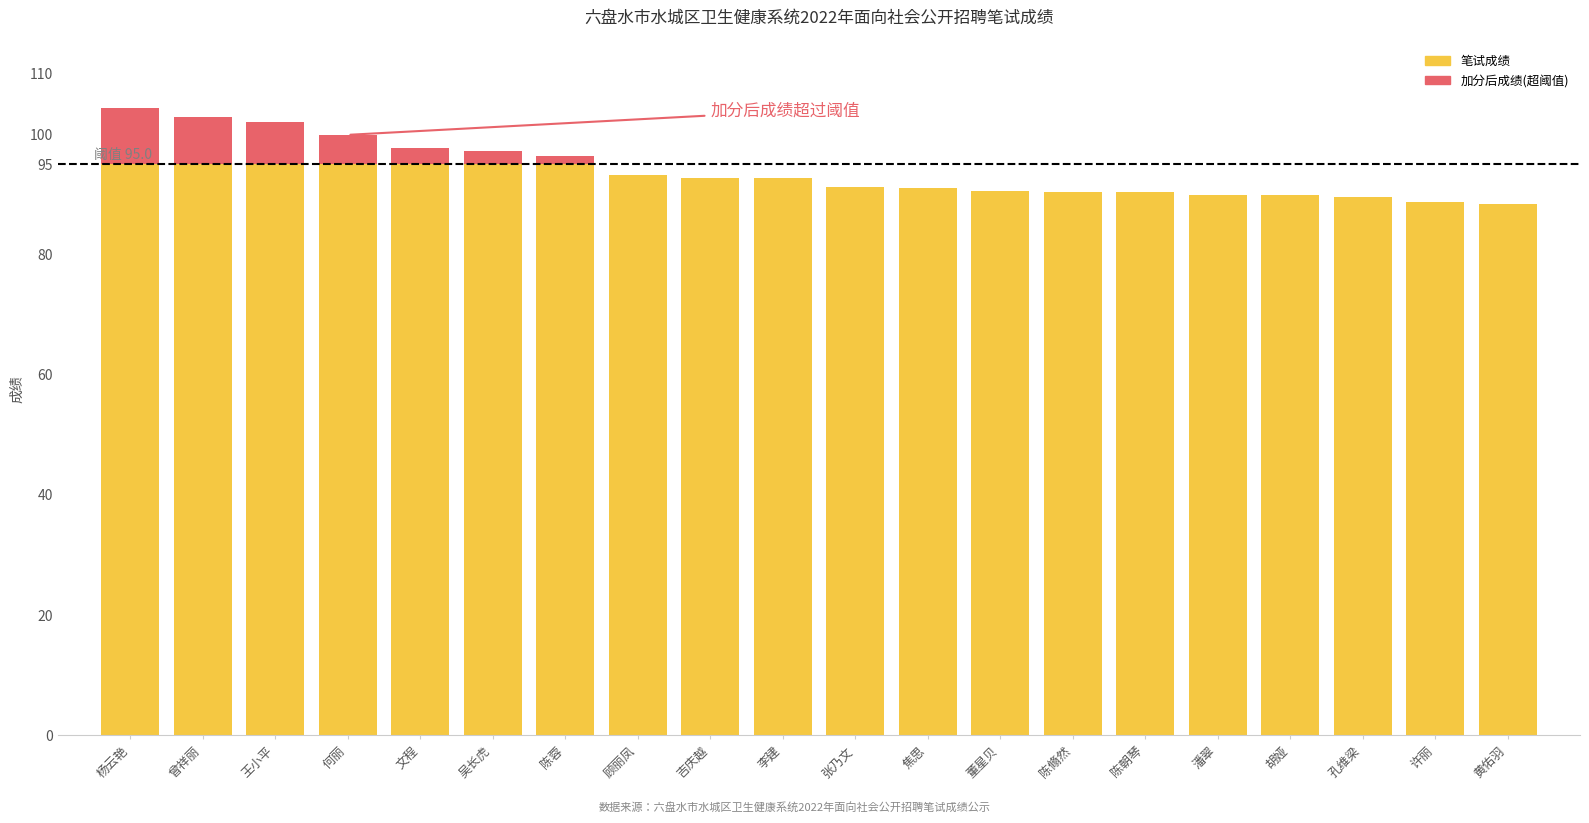

What is the total value across all series at 董星贝?

90.5